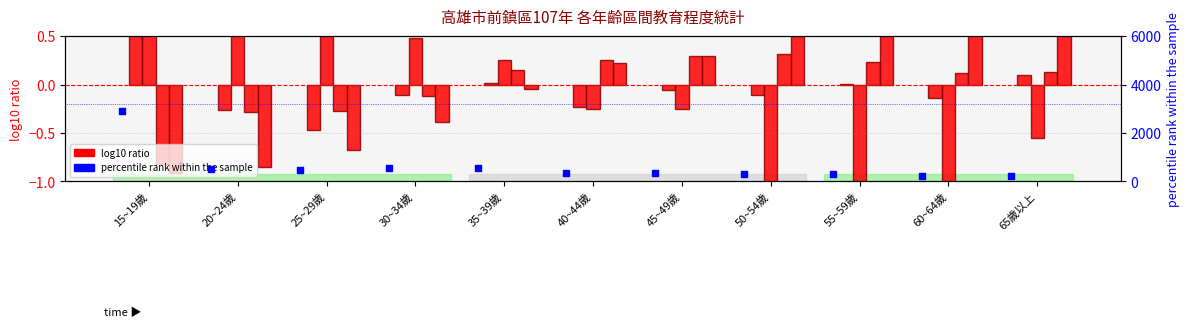

At how many categories does at least one series exceed 1417?

1